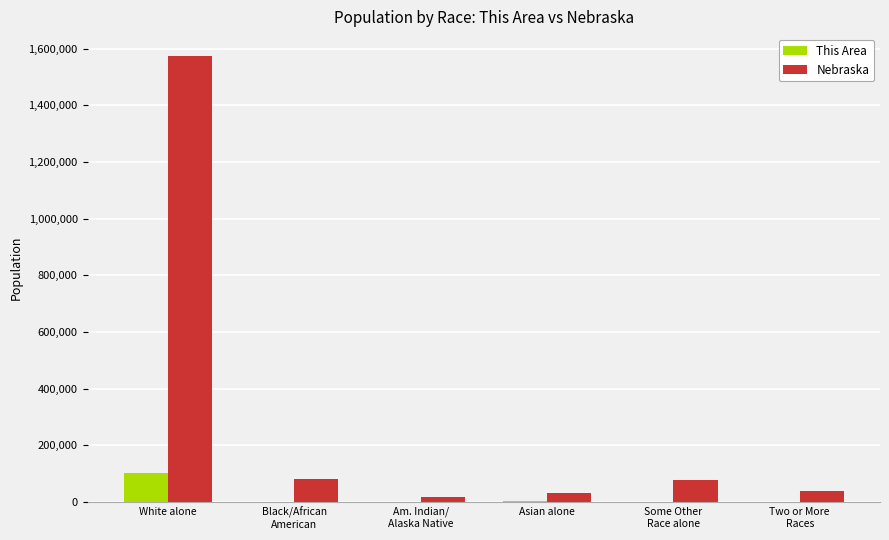

Count the number of data series in this chart.

2